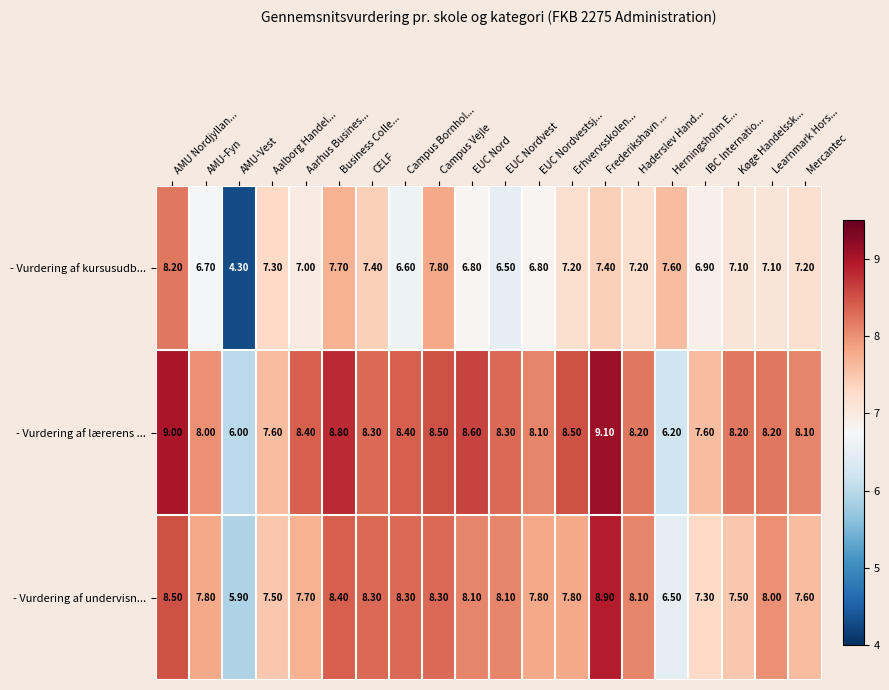

Count the number of categories in the chart.

20